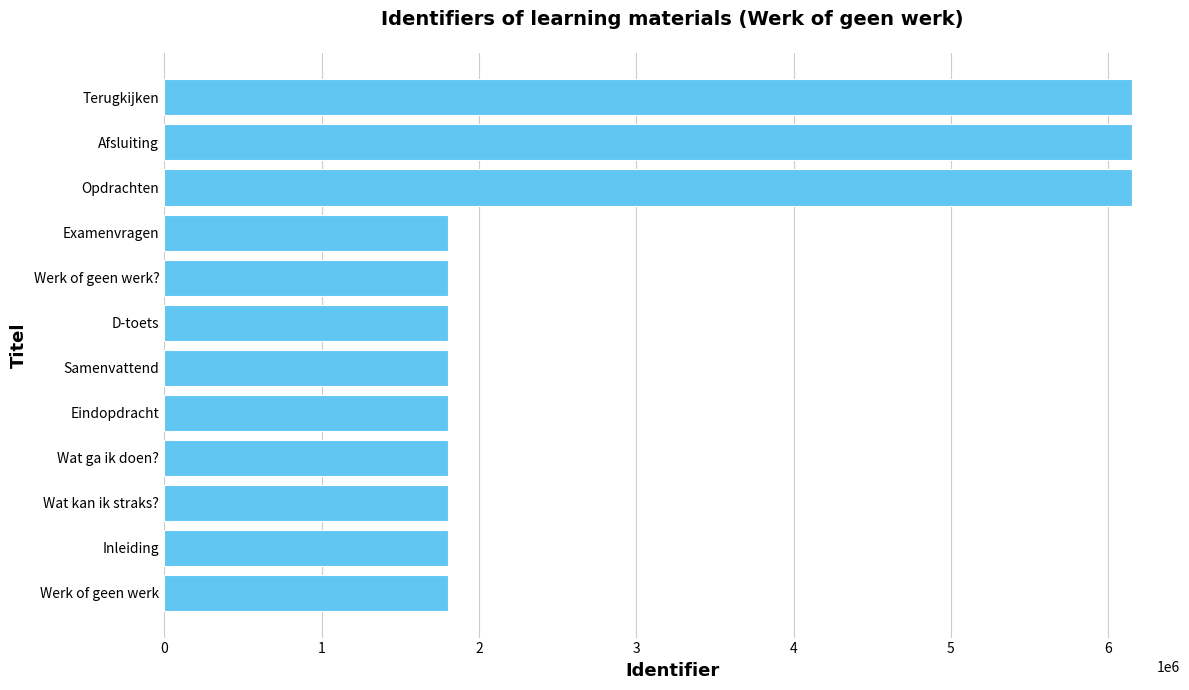

Read the value at Werk of geen werk.

1806724